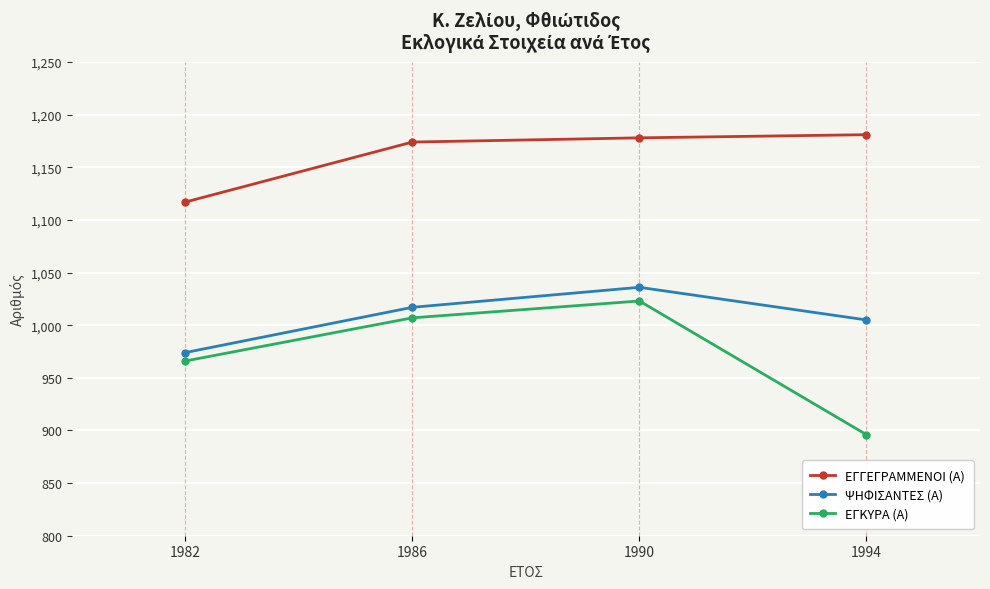

How many data points does each series have?

4